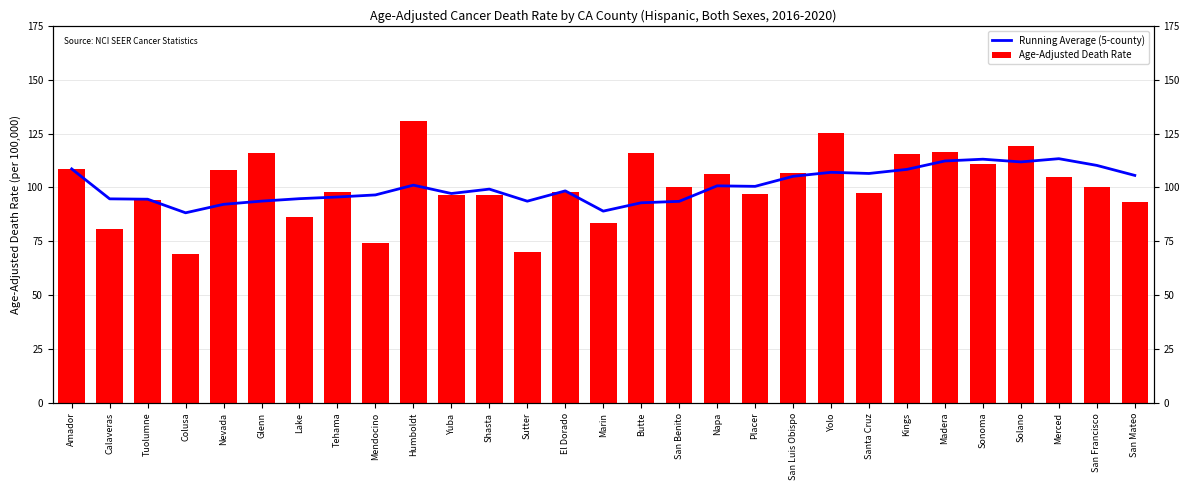

How many bars are there in each group?

2